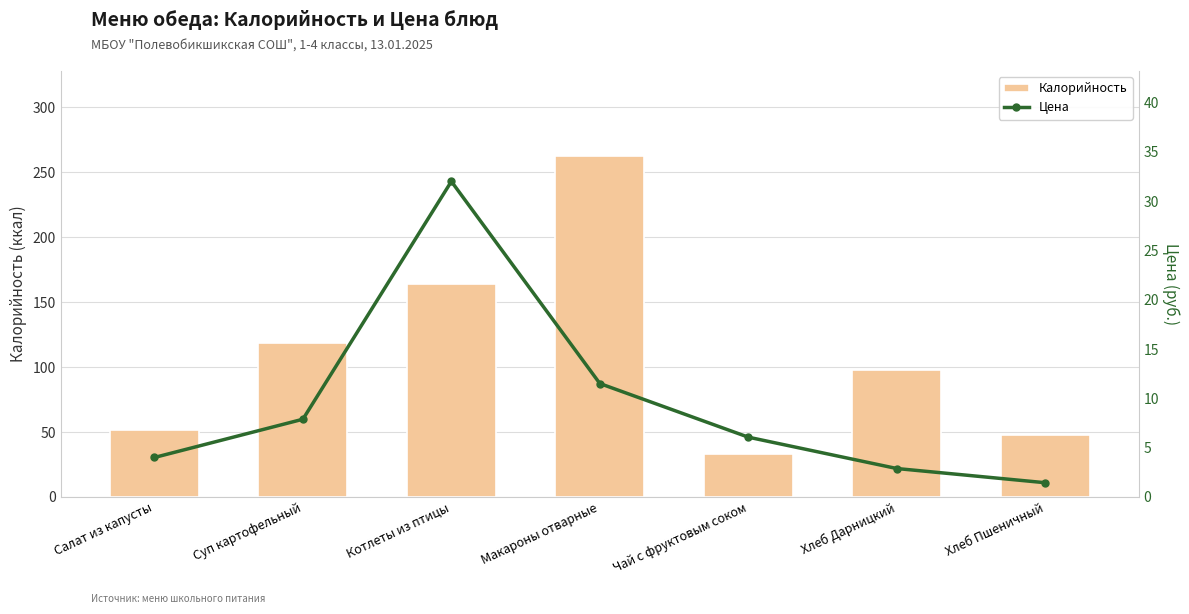

What is the difference between the Калорийность values at Хлеб Пшеничный and Котлеты из птицы?

116.4